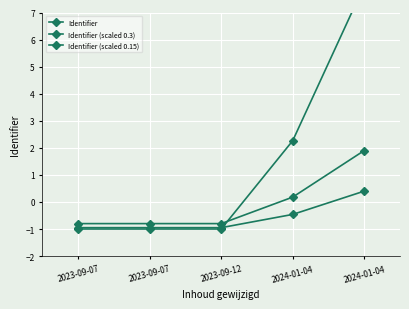

What is the value of the Identifier (scaled 0.3) point at the 1st from the left?

-0.8